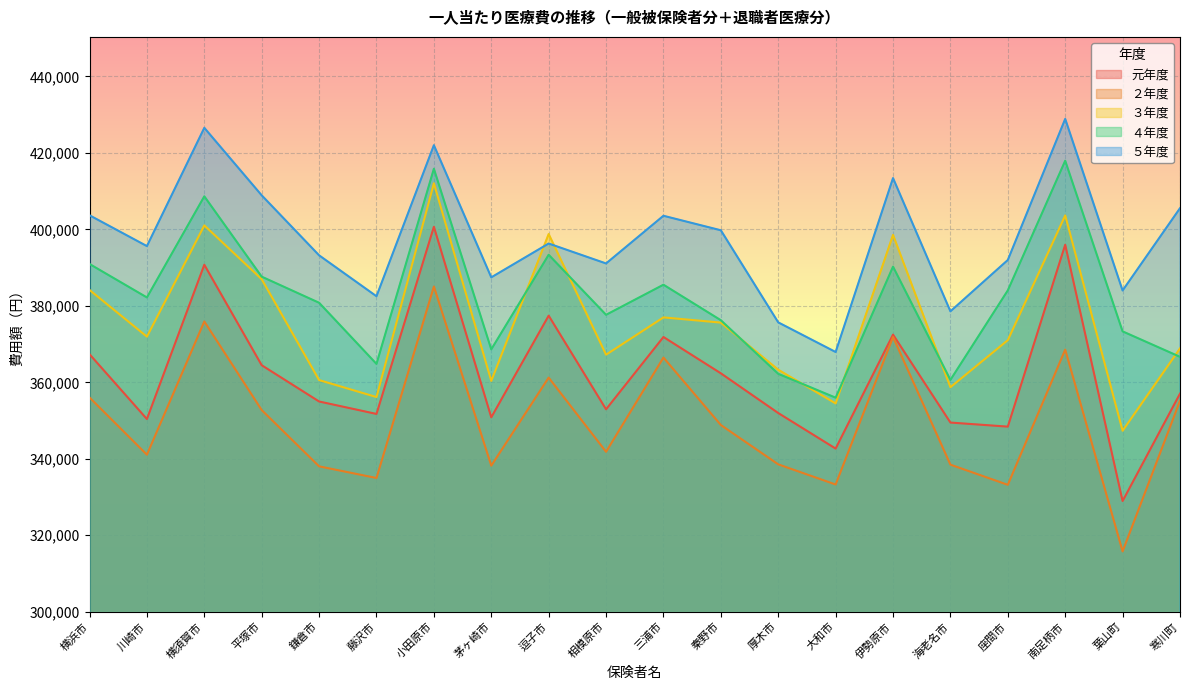

What is the spread (max minus min) of values at 川崎市?

54550